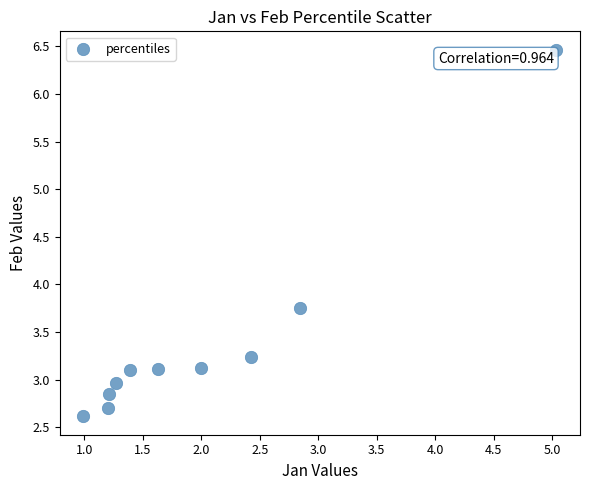

What is the range of X values (max minus min)?

4.0